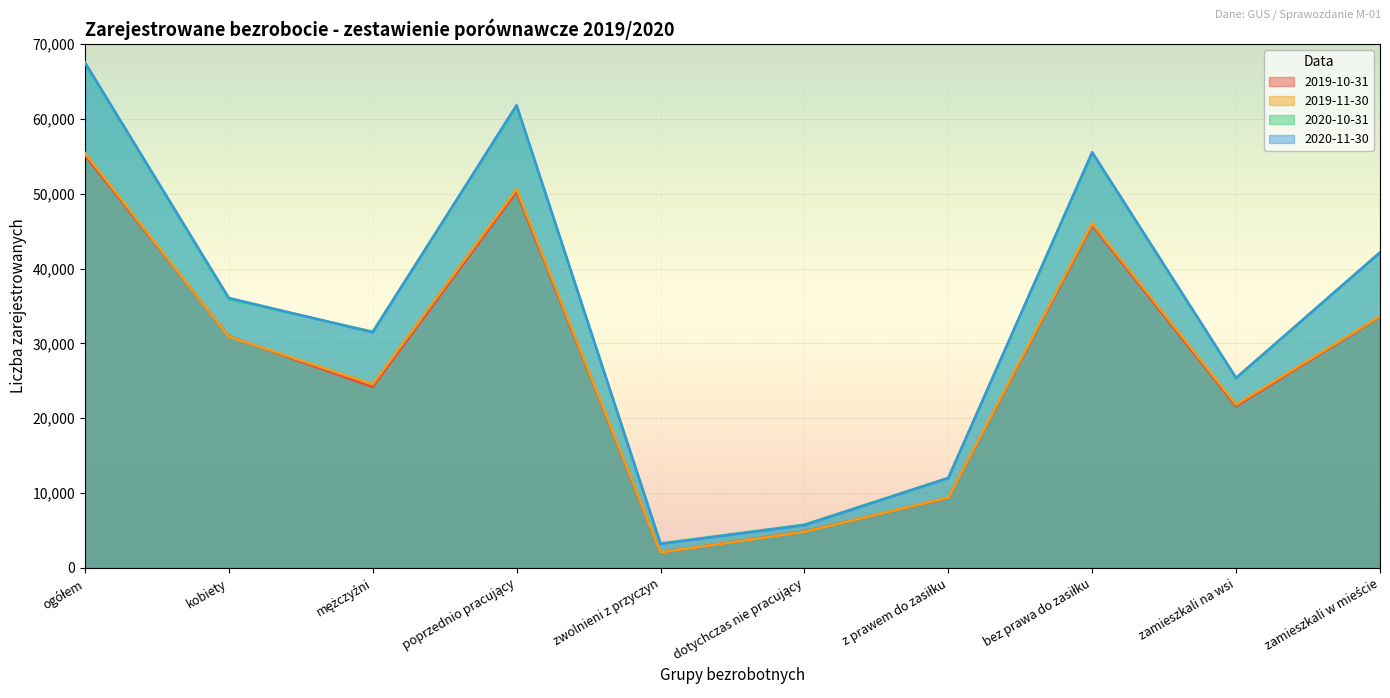

Reading right to left, extract all data points from this chart.

2019-10-31: 33545	21594	45782	9357	4873	2059	50266	24180	30959	55139
2019-11-30: 33625	21822	46049	9398	4825	2071	50622	24547	30900	55447
2020-10-31: 42160	25332	55462	12030	5779	3265	61713	31561	35931	67492
2020-11-30: 42142	25407	55548	12001	5708	3206	61841	31474	36075	67549